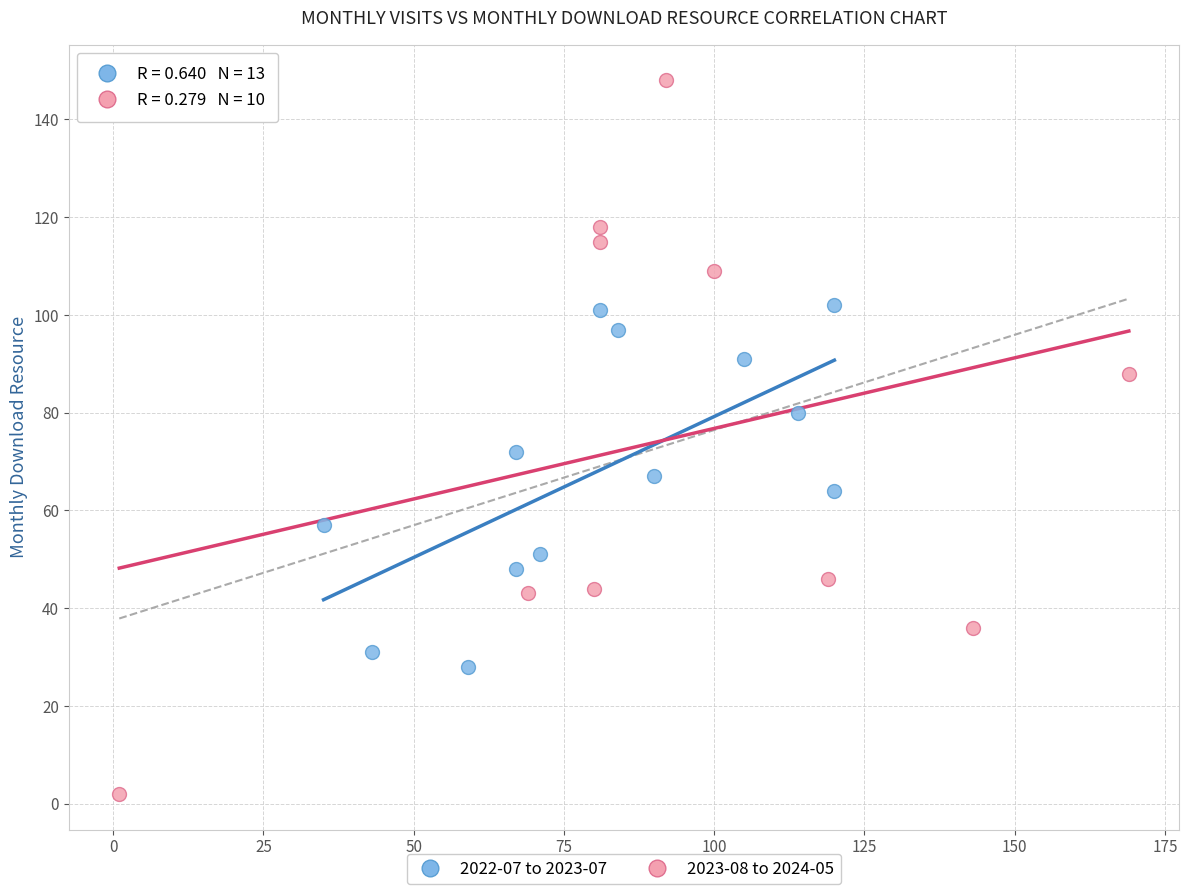

Which series contains the lowest Y value?

2023-08 to 2024-05